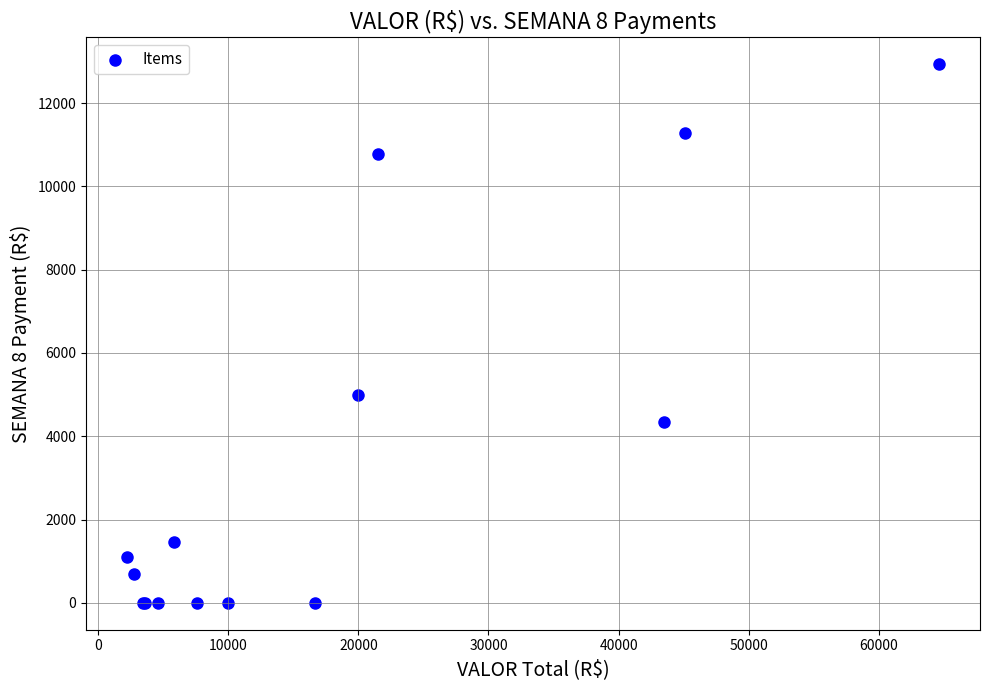

What Y value in the scatter plot is closest to 6464?

4991.2